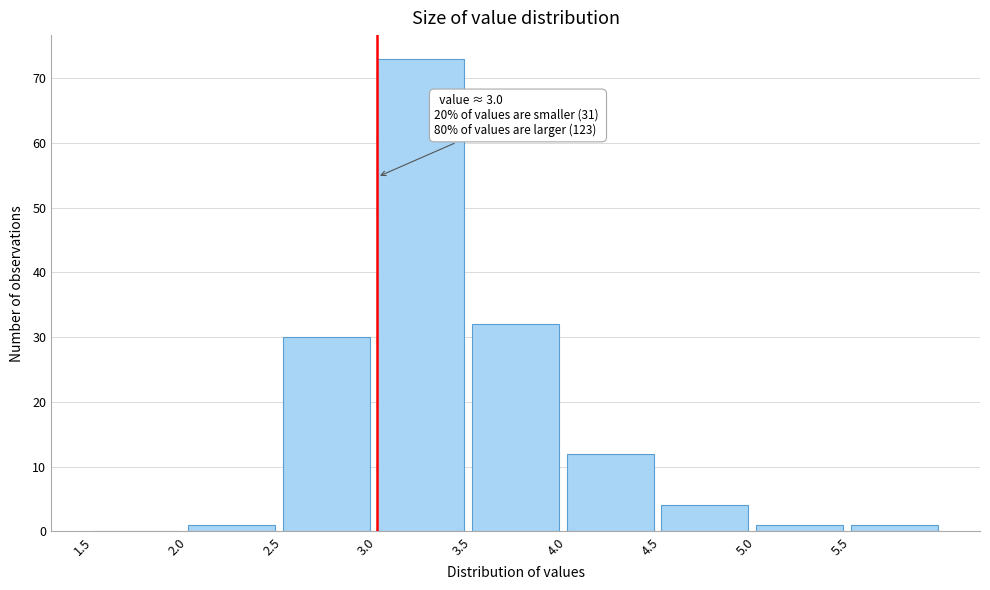

Over which range of the x-axis is the bar tallest?

3.0 to 3.5